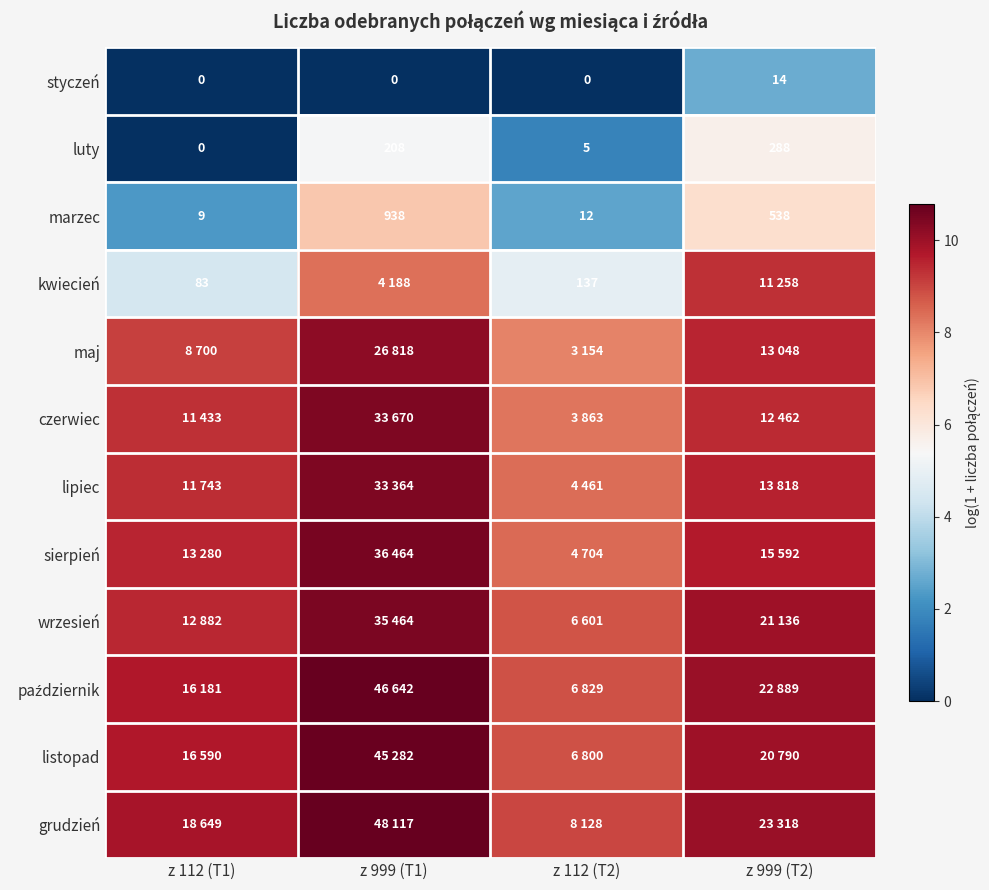

Which category has the highest value in the sierpień series?

z 999 (T1)